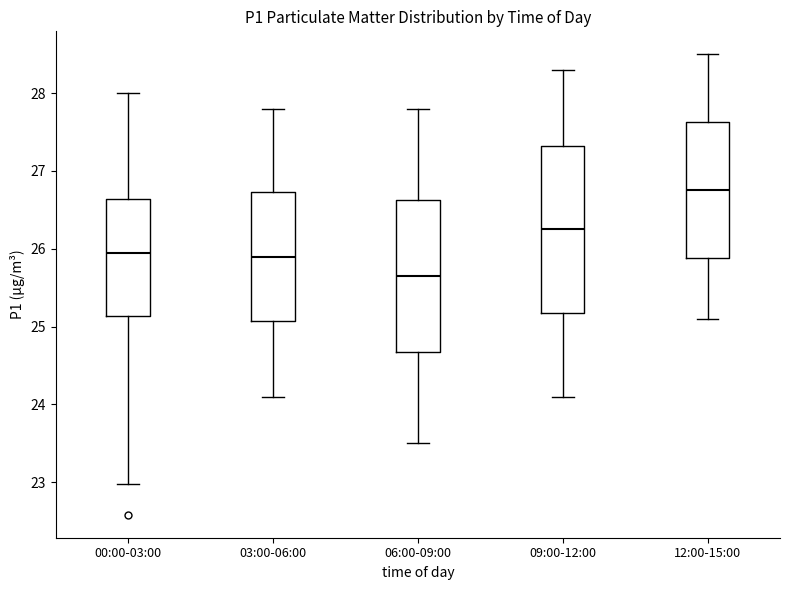

Where does the median line of the box for 06:00-09:00 sit on the y-axis? The values are not printed on the chart, so give them approximately, as read against the axis.

25.7